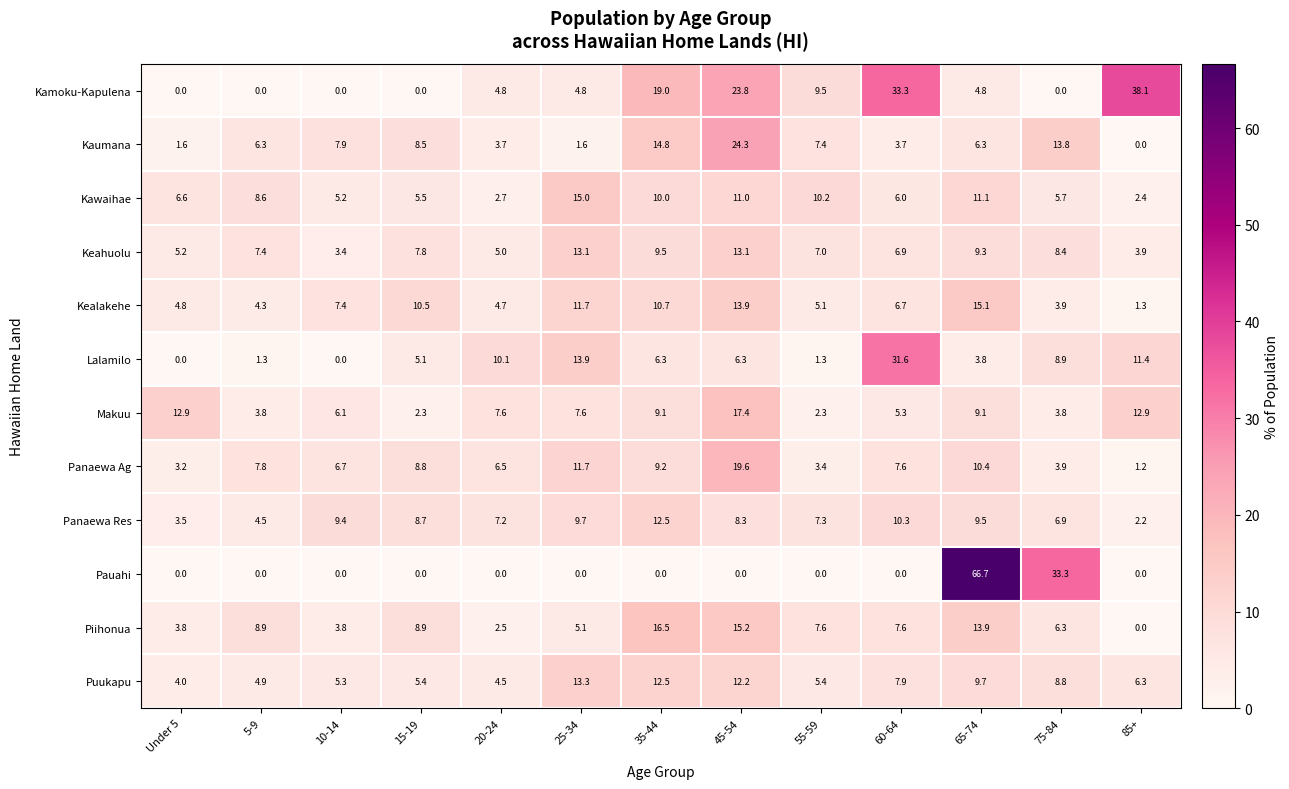

At how many categories does at least one series exceed 40?

1